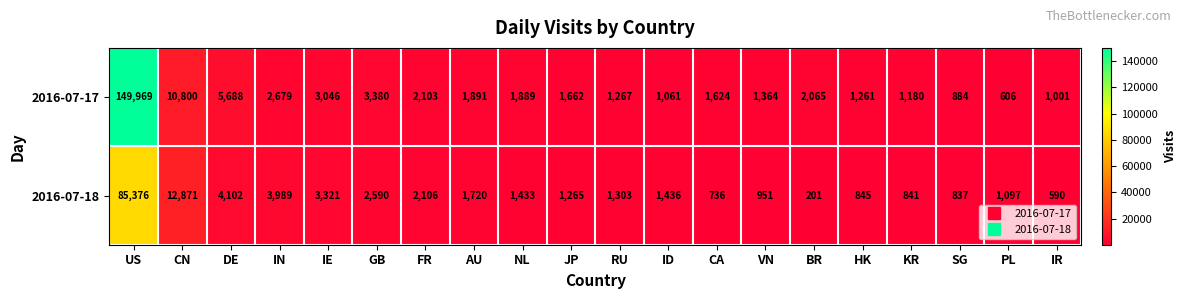

Rank the series at CN from lowest to highest value.

2016-07-17, 2016-07-18